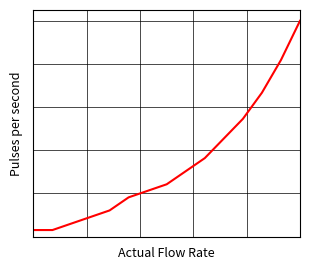

True or false: there are more than 1 points higher than both neighbors.

False